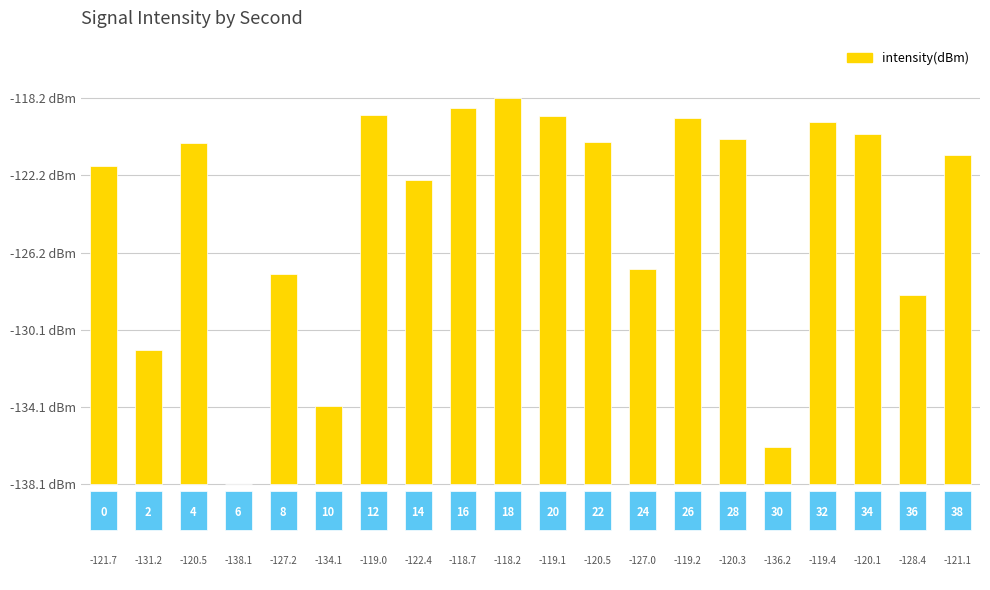

Rank the categories by value from lowest to highest.

3, 15, 5, 1, 18, 4, 12, 7, 0, 19, 2, 11, 14, 17, 16, 13, 10, 6, 8, 9